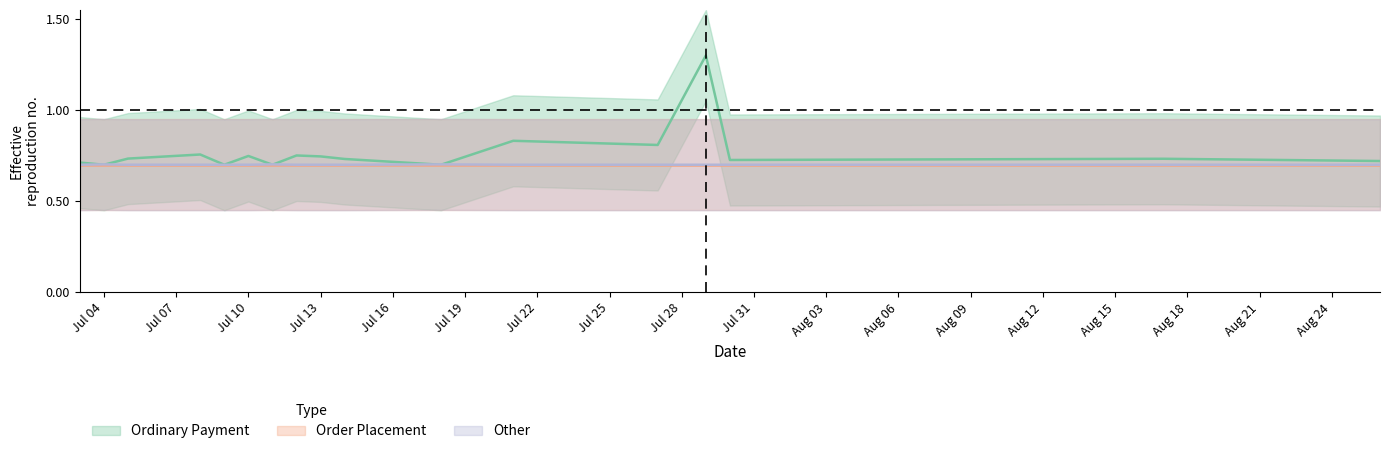

True or false: Ordinary Payment has more than 0 interior local peaks.

True